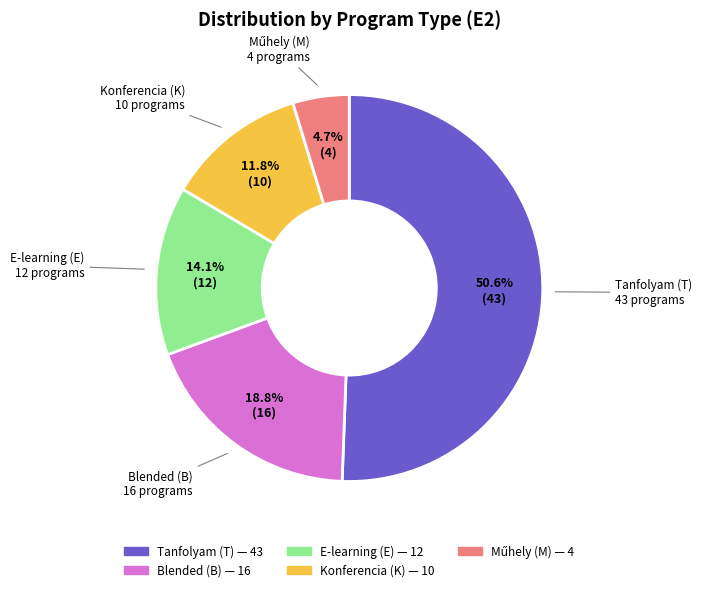

Is there a majority slice in this chart?

Yes